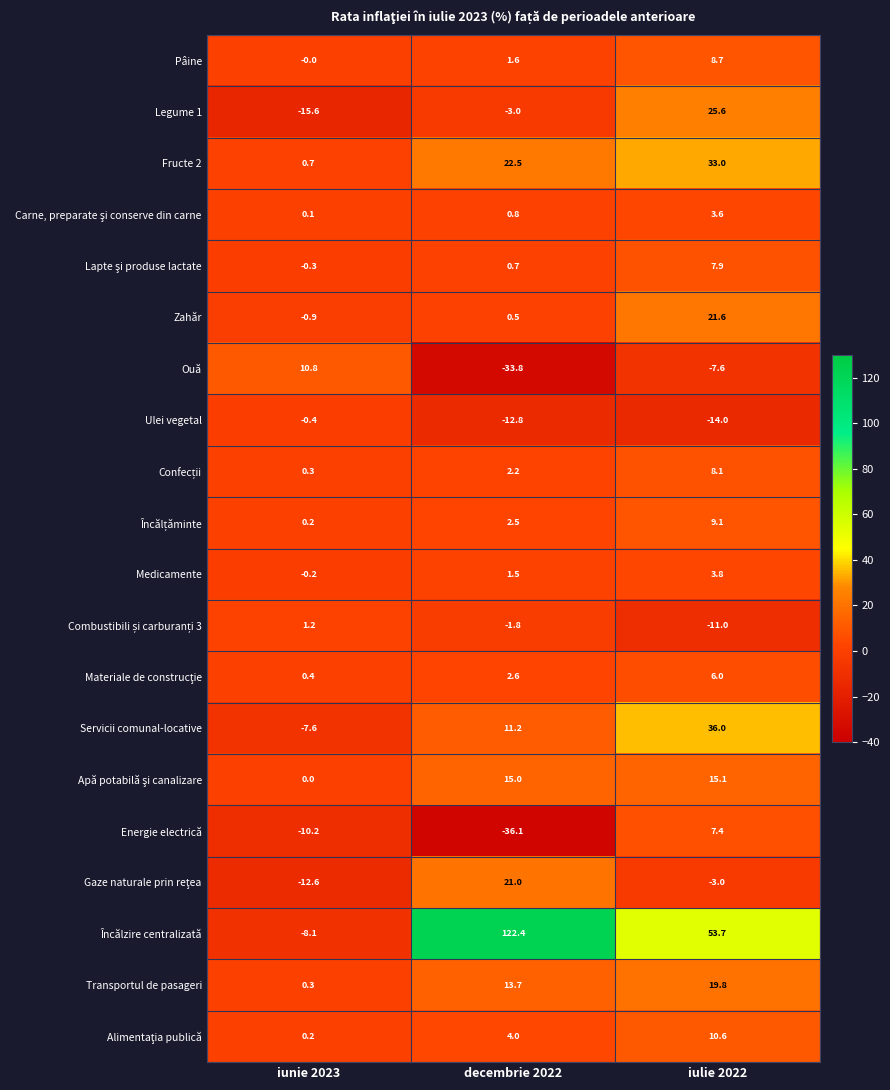

Which series changed the most between iunie 2023 and iulie 2022?

Încălzire centralizată